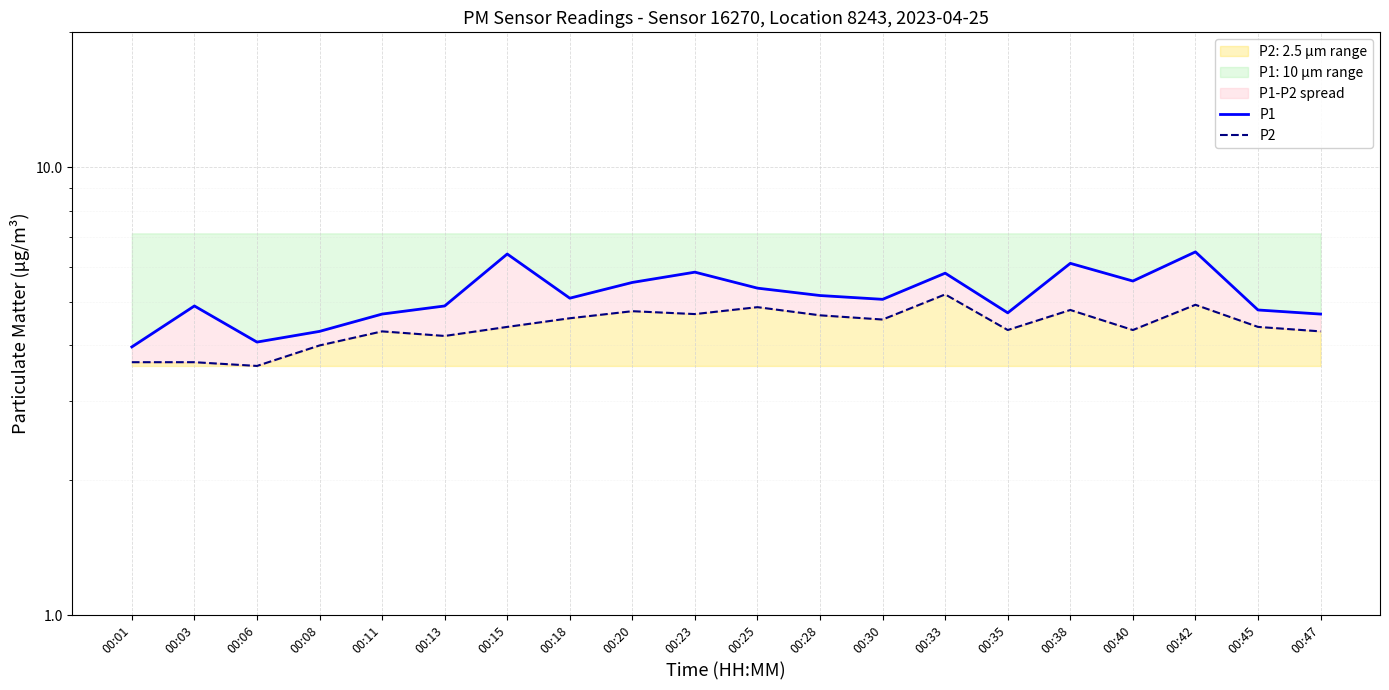

At which label is P1 closest to 5?

00:30